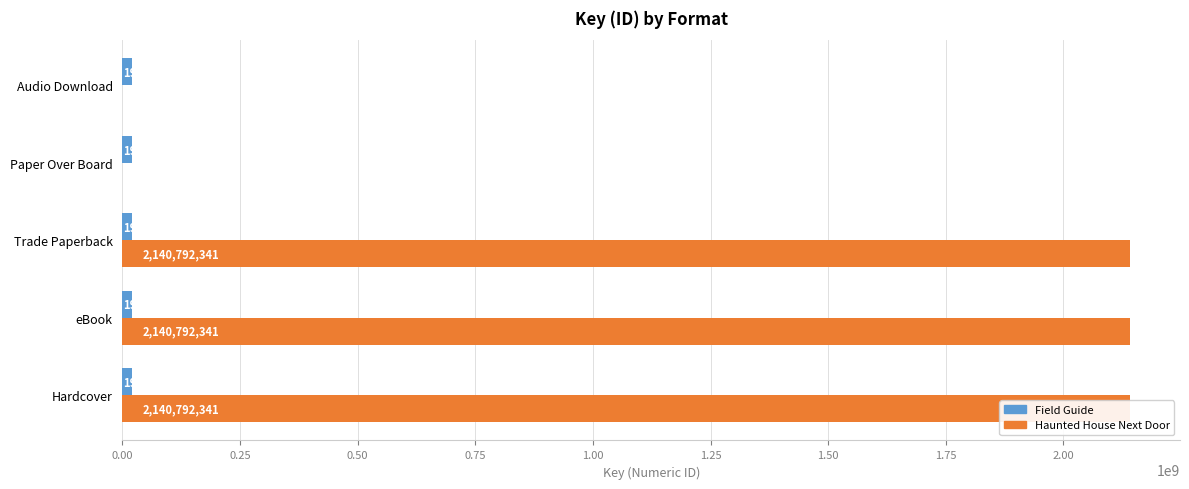

What is the average value of the Haunted House Next Door series?

1284475404.6